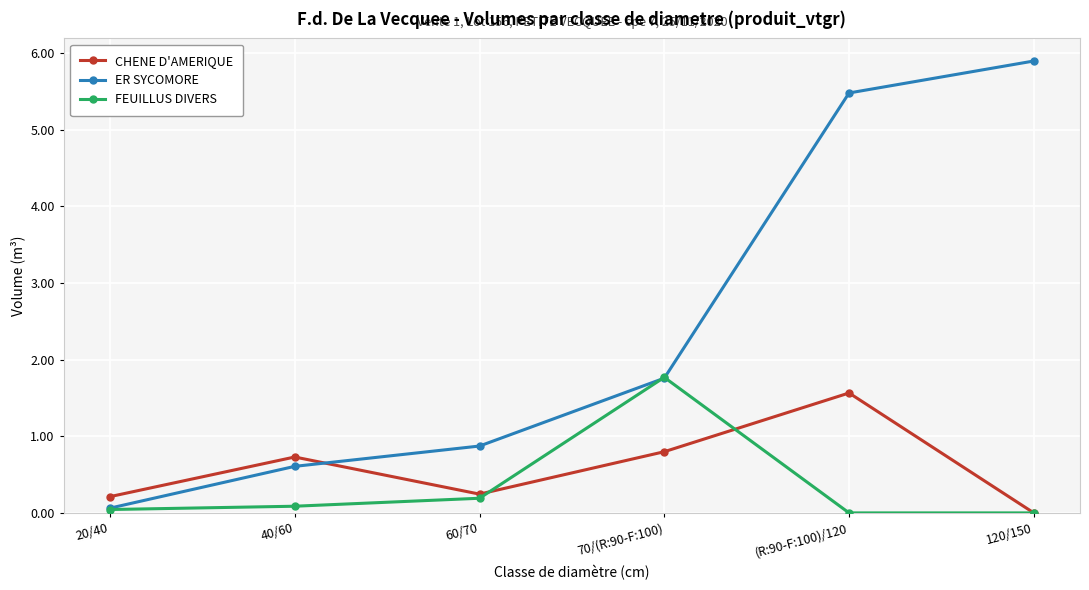

What is the label of the 5th point from the right?

40/60